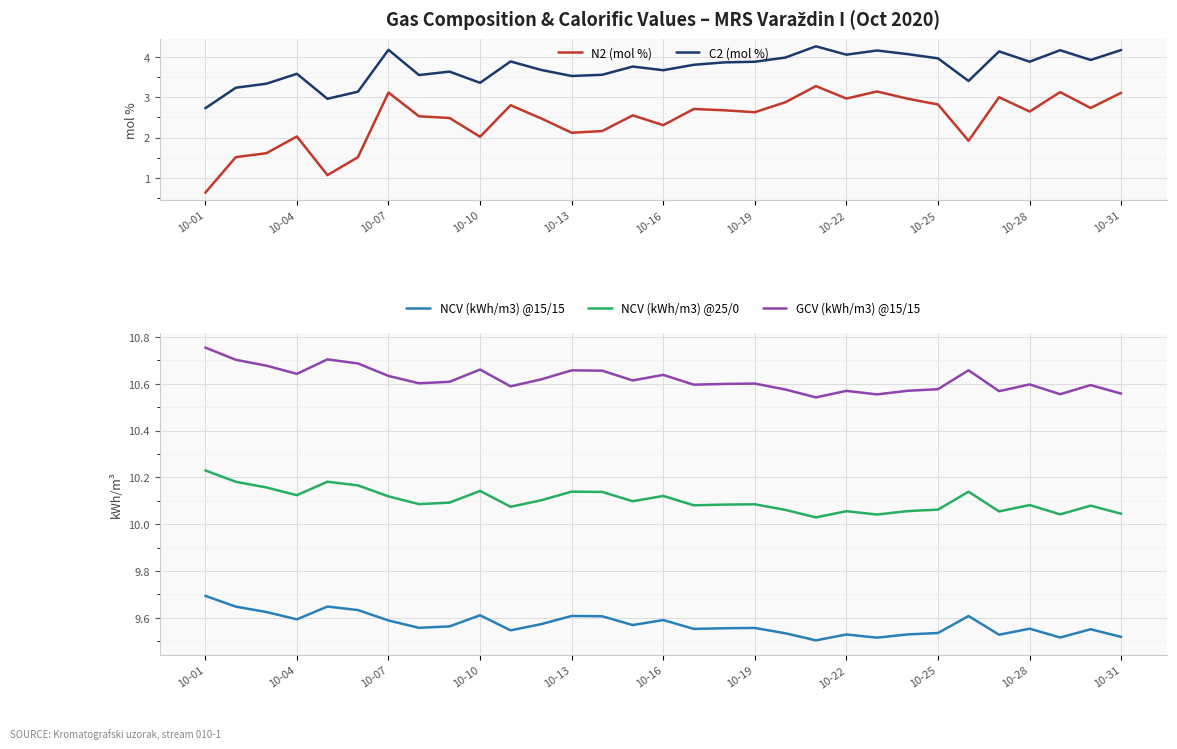

How many NCV (kWh/m3) @15/15 values are between 9 and 10?

31